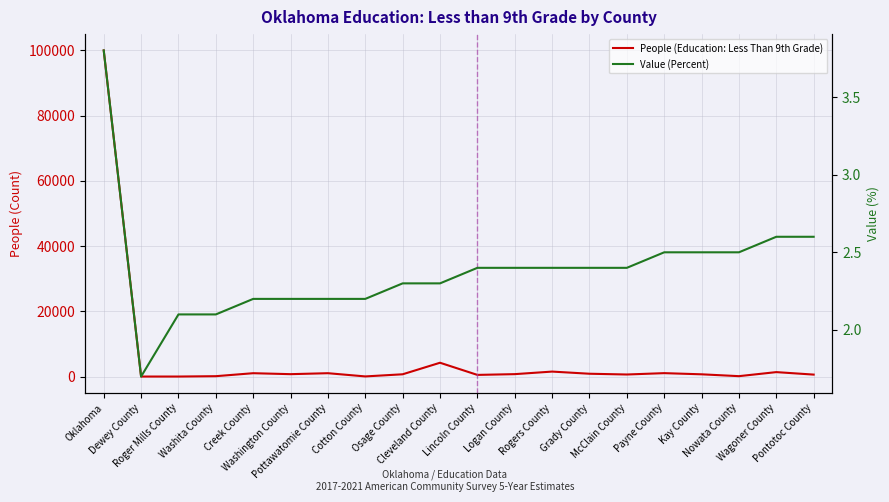

Which category has the highest value in the Value (Percent) series?

Oklahoma